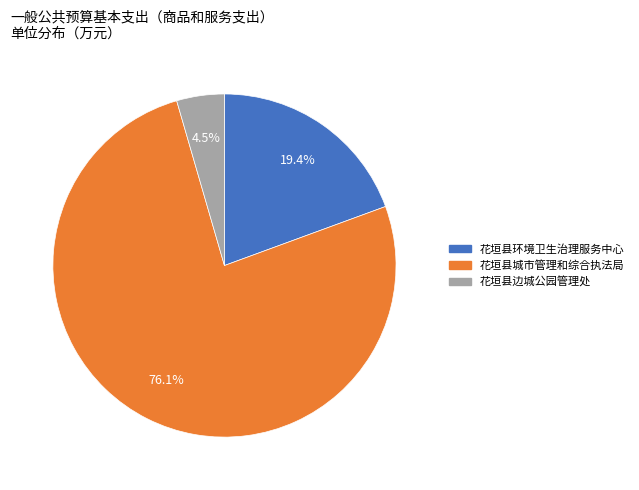

Which slice is the smallest?

花垣县边城公园管理处